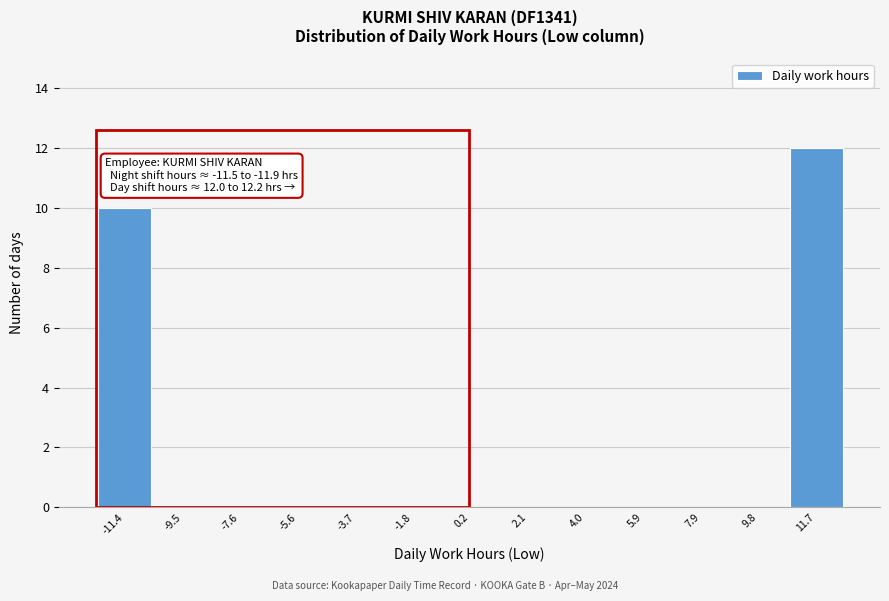

Over which range of the x-axis is the bar tallest?

10.8 to 12.6